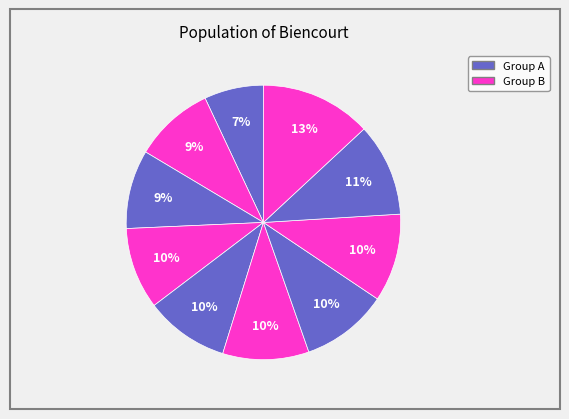

Count the number of slices in the pie.

10